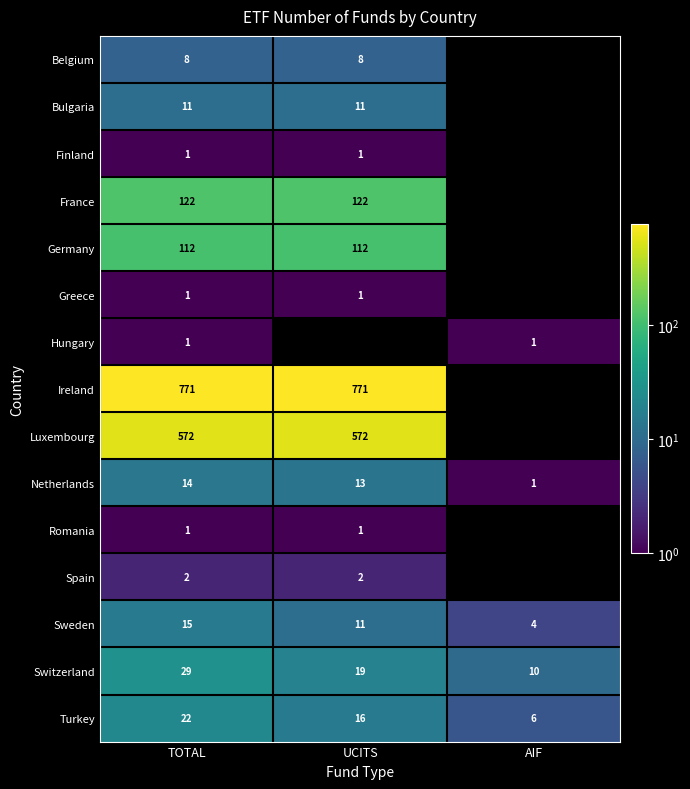

Is the value of Bulgaria at UCITS greater than the value of Hungary at AIF?

Yes